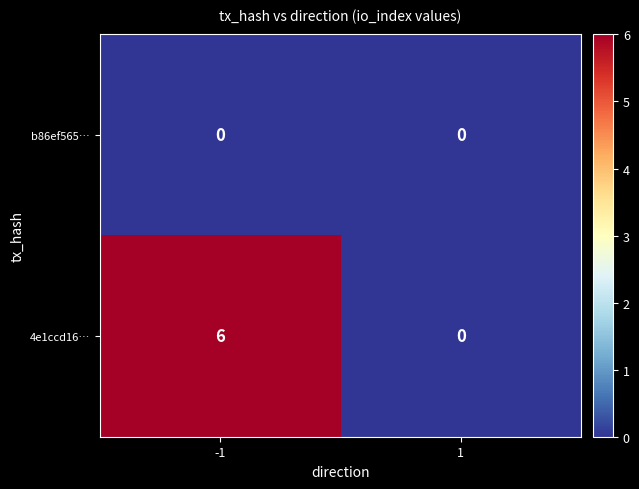

What value does the 4e1ccd16… series have at -1?

6